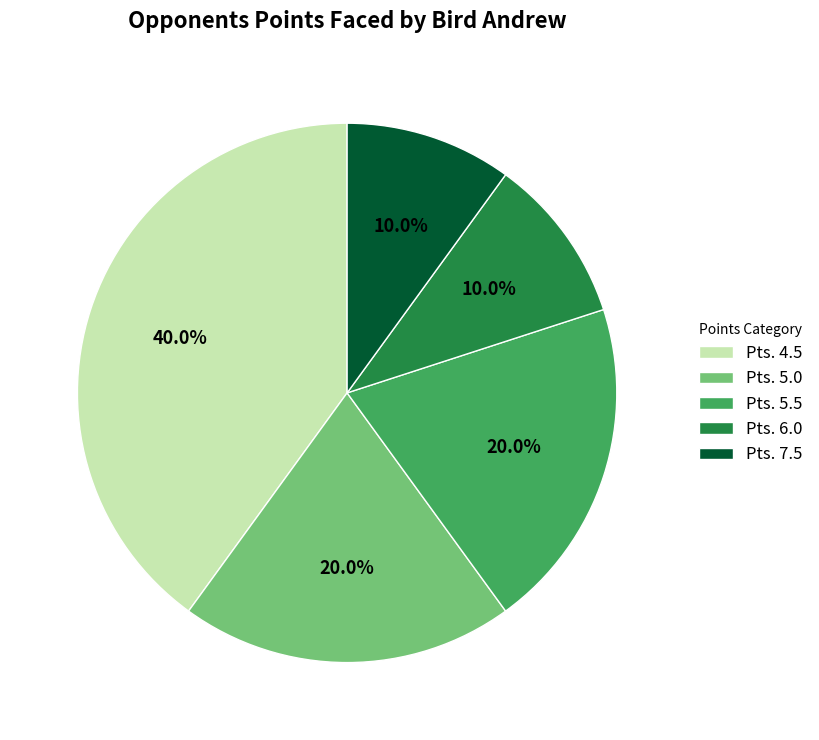

Does any single category account for the majority?

No